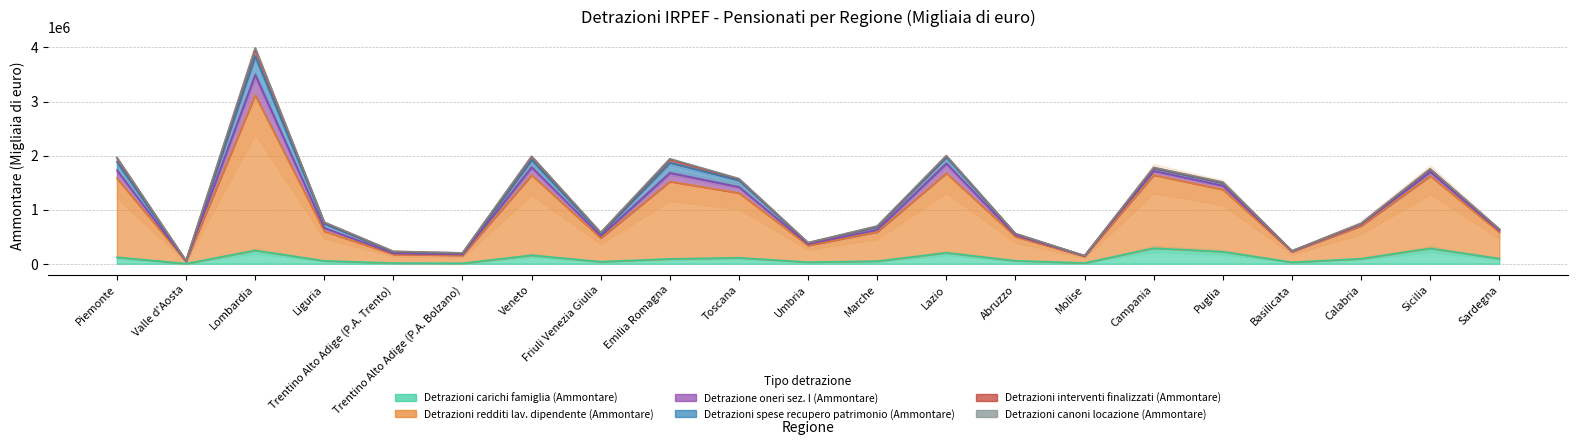

What is the sum of the Detrazione oneri sez. I (Ammontare) values at Sicilia and Umbria?

100447